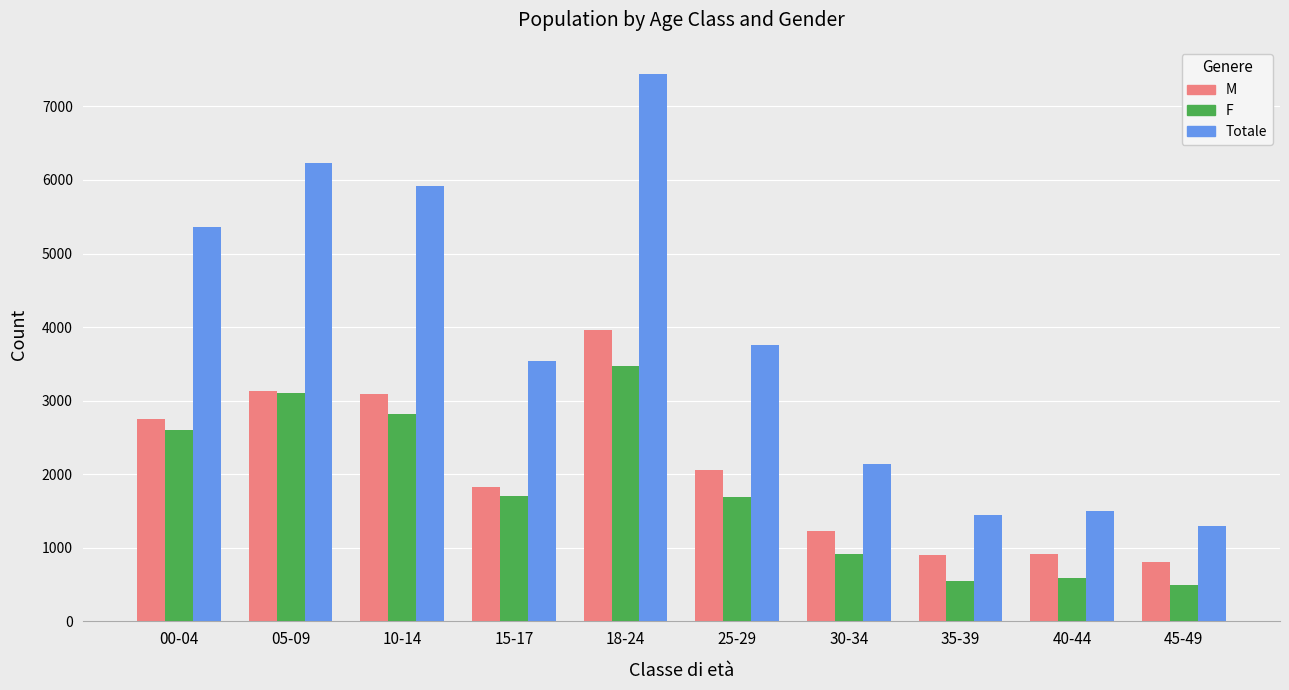

The M series shows 5070 at 05-09. True or false?

False